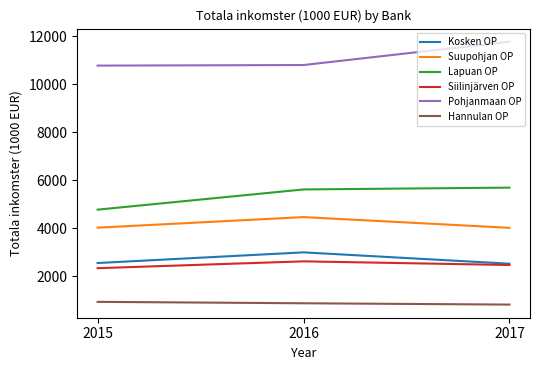

What is the minimum value shown in the chart?

807.8